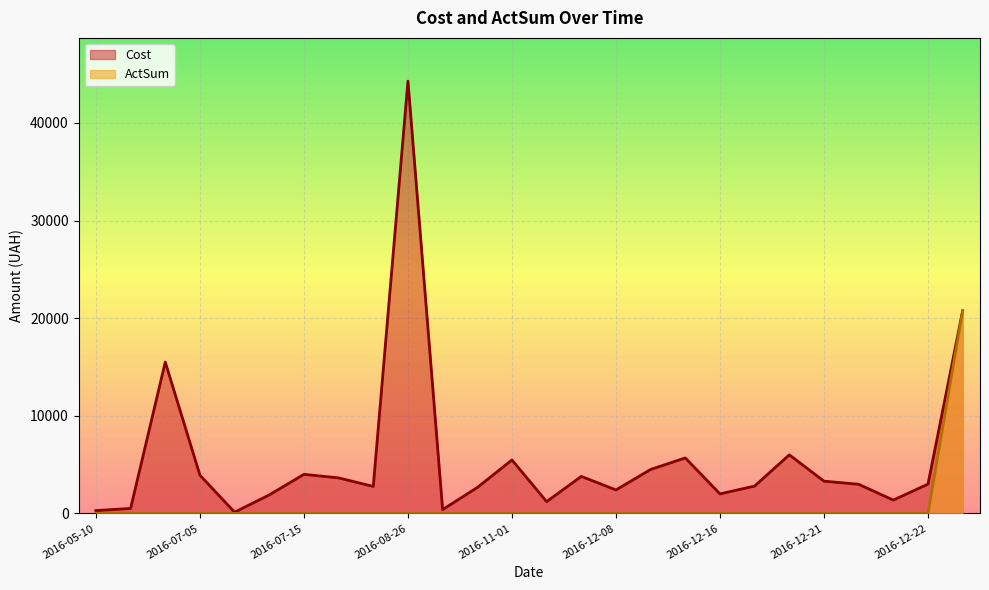

What is the difference between the maximum and second lowest values in the ActSum series?

20750.0